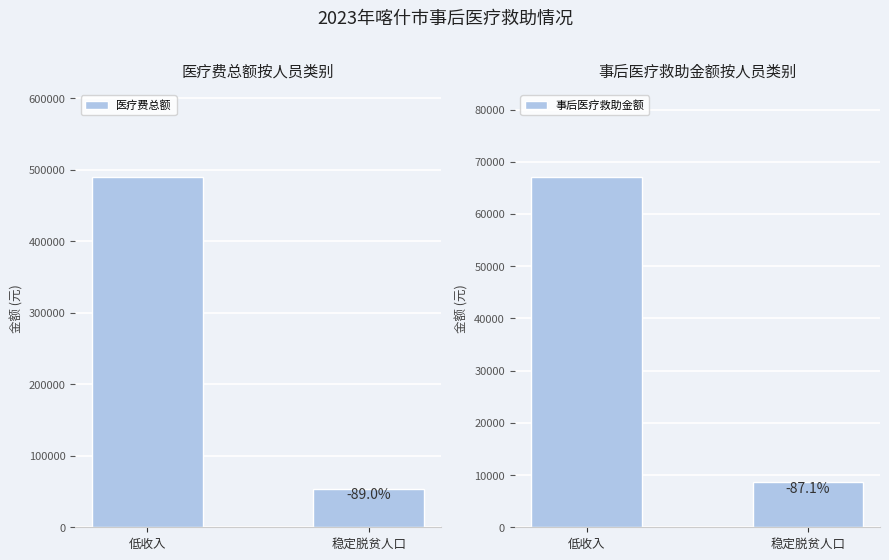

At 低收入, list the series in order from smallest to largest.

事后医疗救助金额, 医疗费总额